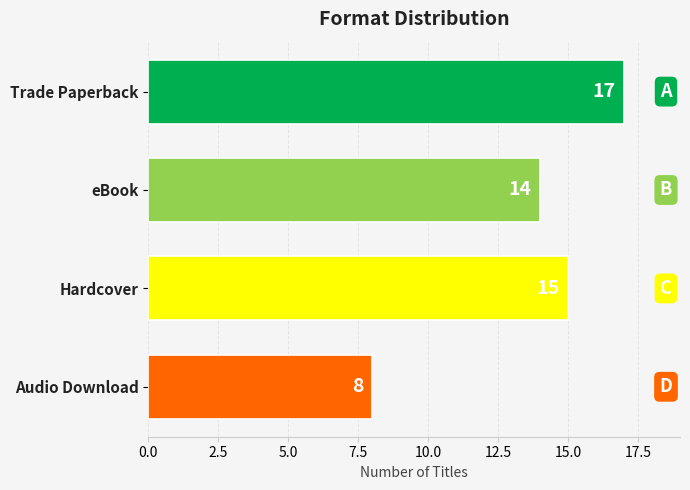

What value does the data have at Trade Paperback?

17